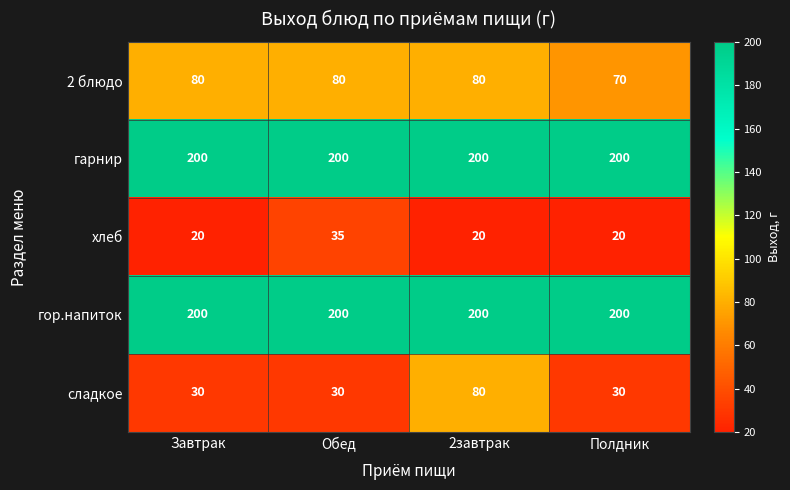

What is the minimum value for гор.напиток?

200